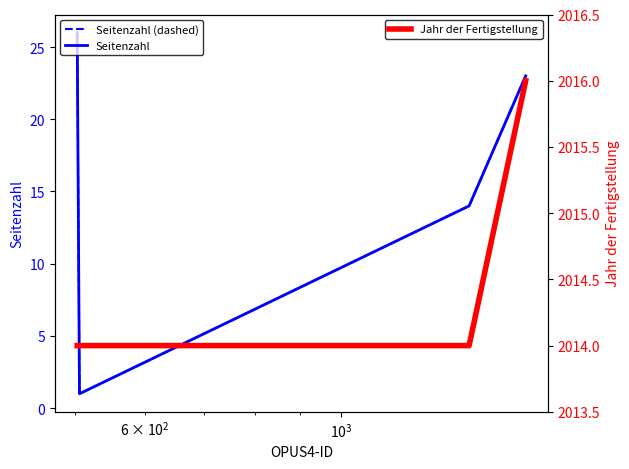

True or false: Jahr der Fertigstellung has more than 1 points higher than both neighbors.

False